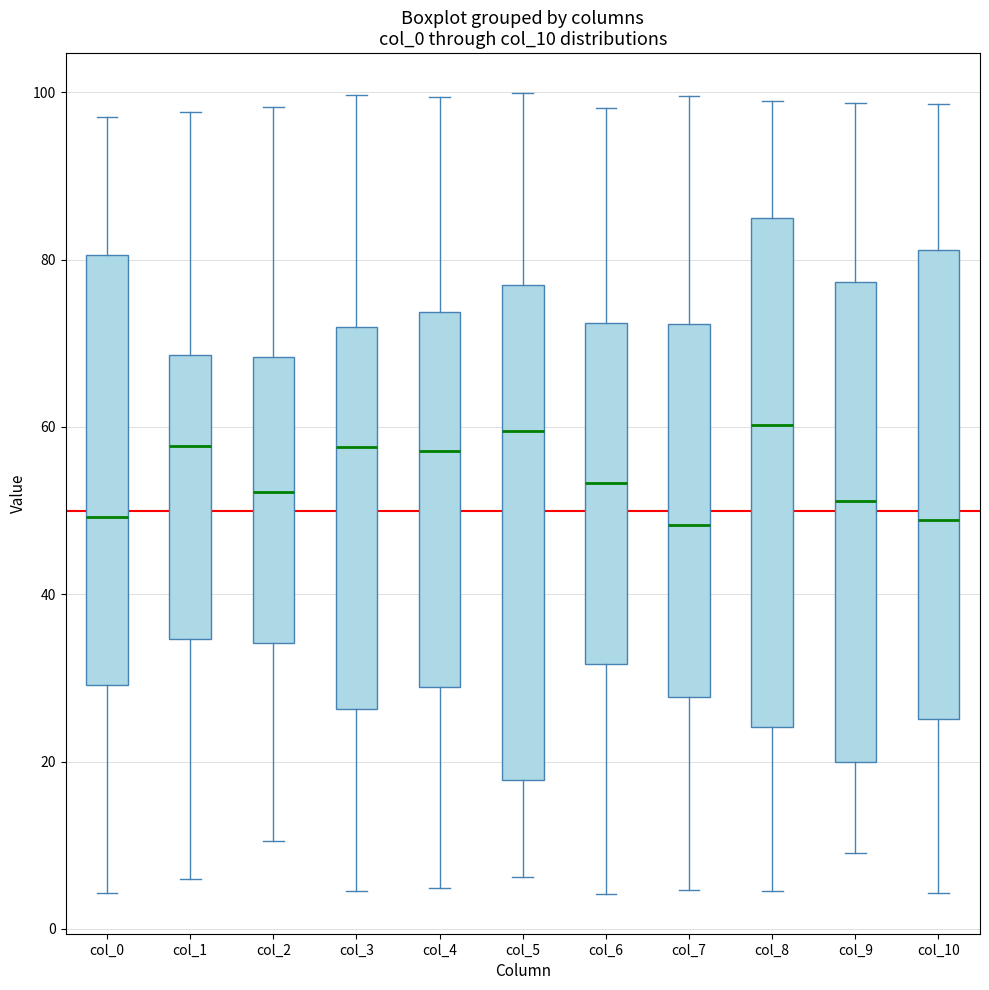

Where does the upper whisker of the box for col_5 end on the y-axis? The values are not printed on the chart, so give them approximately, as read against the axis.

100